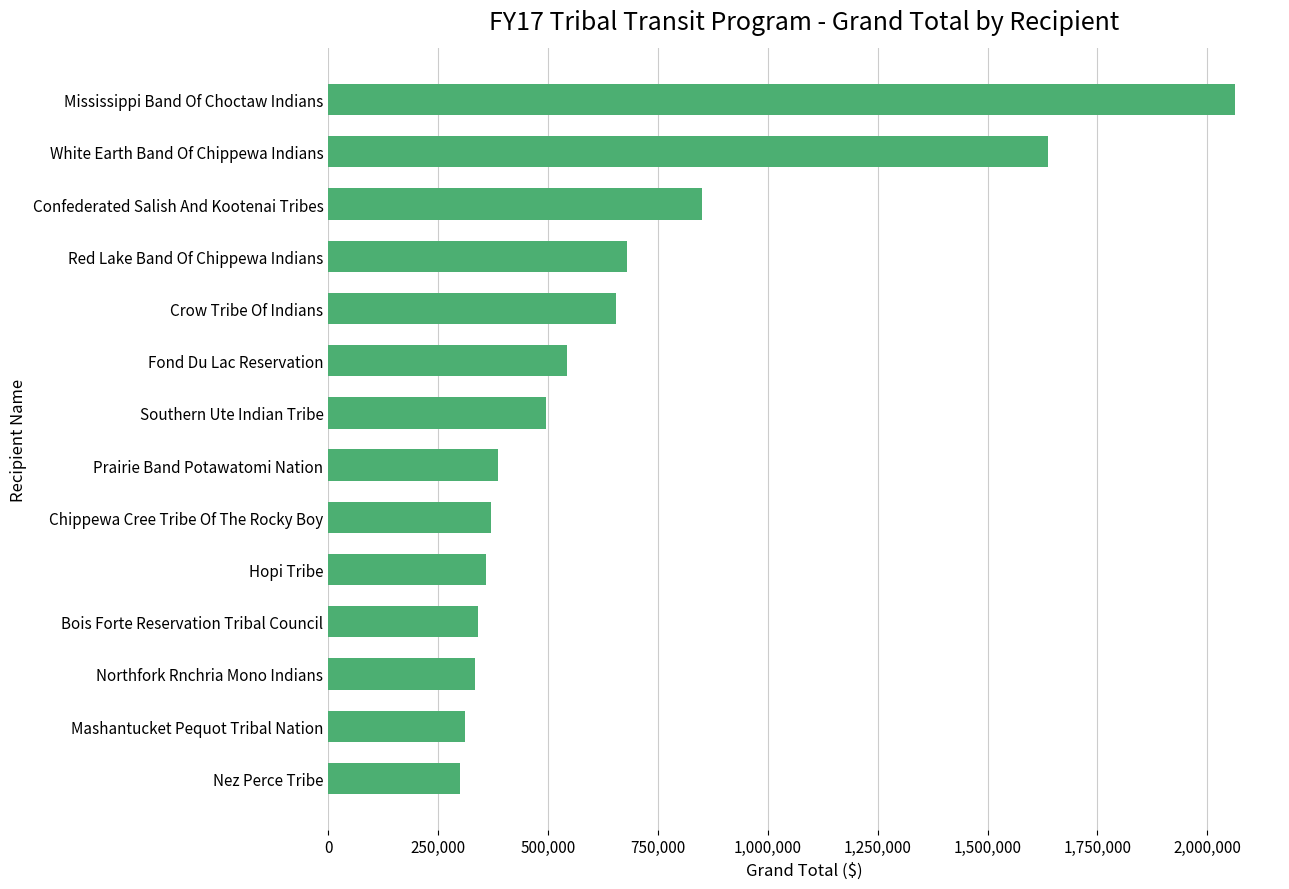

Is it true that the value at Fond Du Lac Reservation is 296933?

False